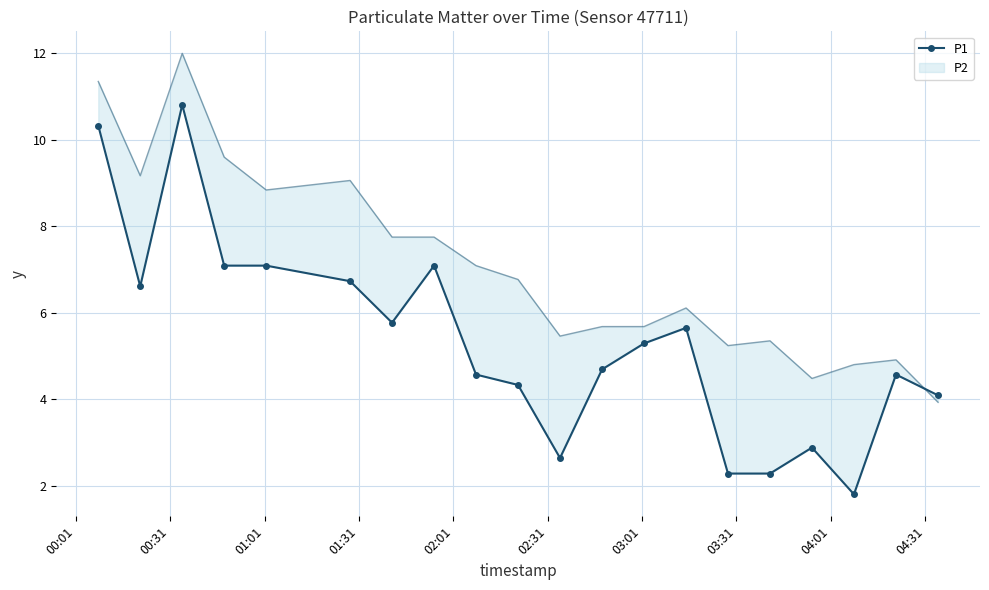

At which label does the data first exceed 5?

00:01